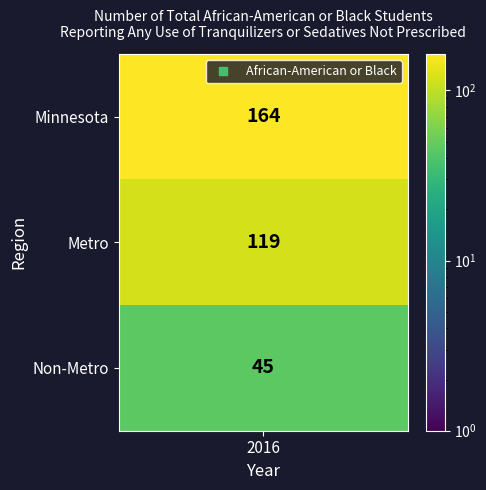

What is the change in value from Metro to Non-Metro?

-74